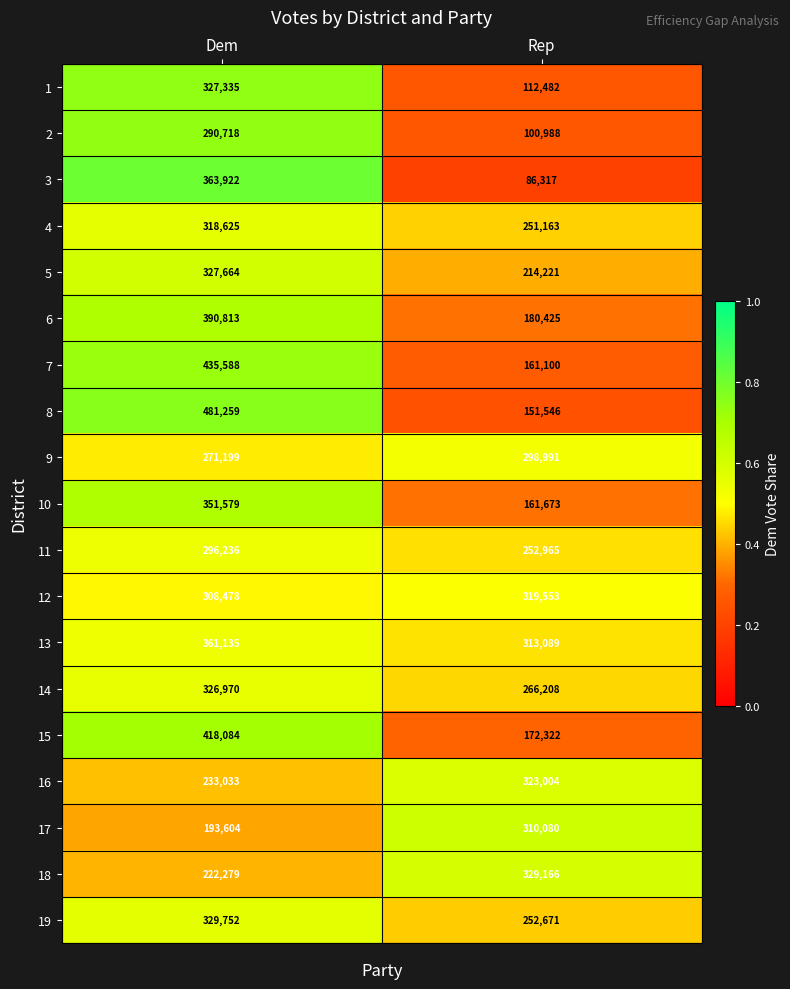

The 4 series shows 318625 at Dem. True or false?

True